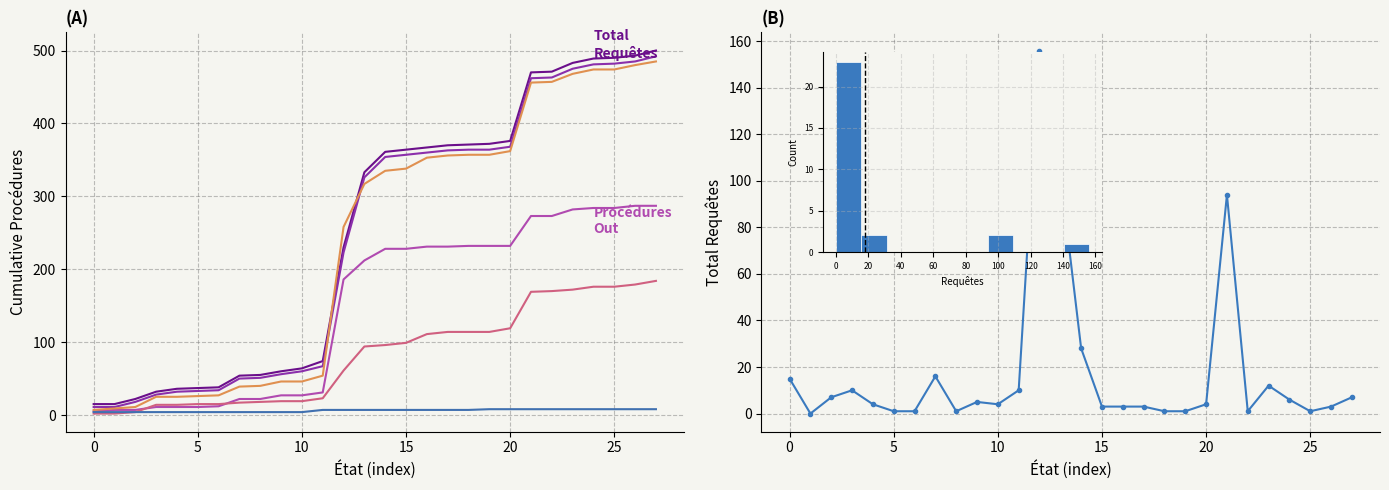

What is the sum of all Total Requêtes values?

500